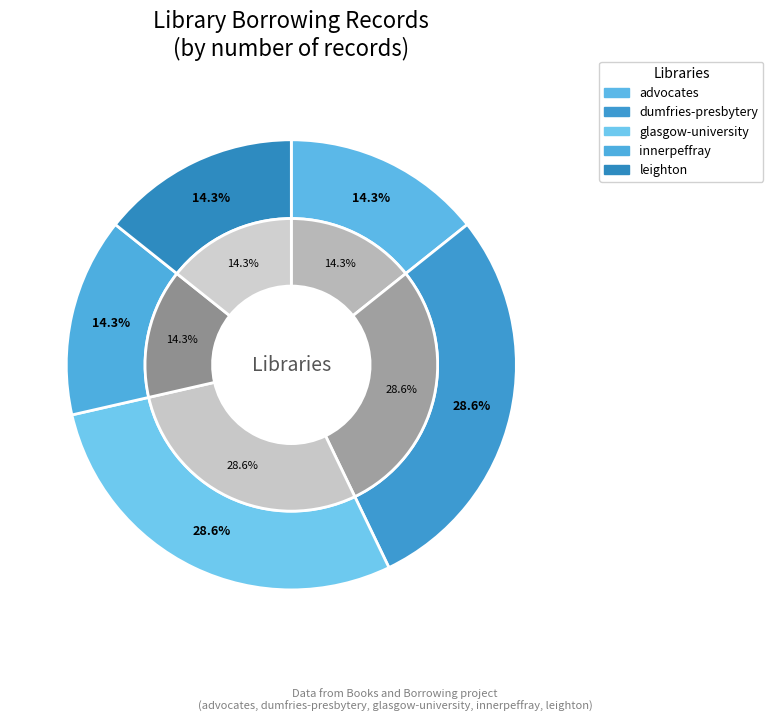

Is glasgow-university the majority of the pie?

No